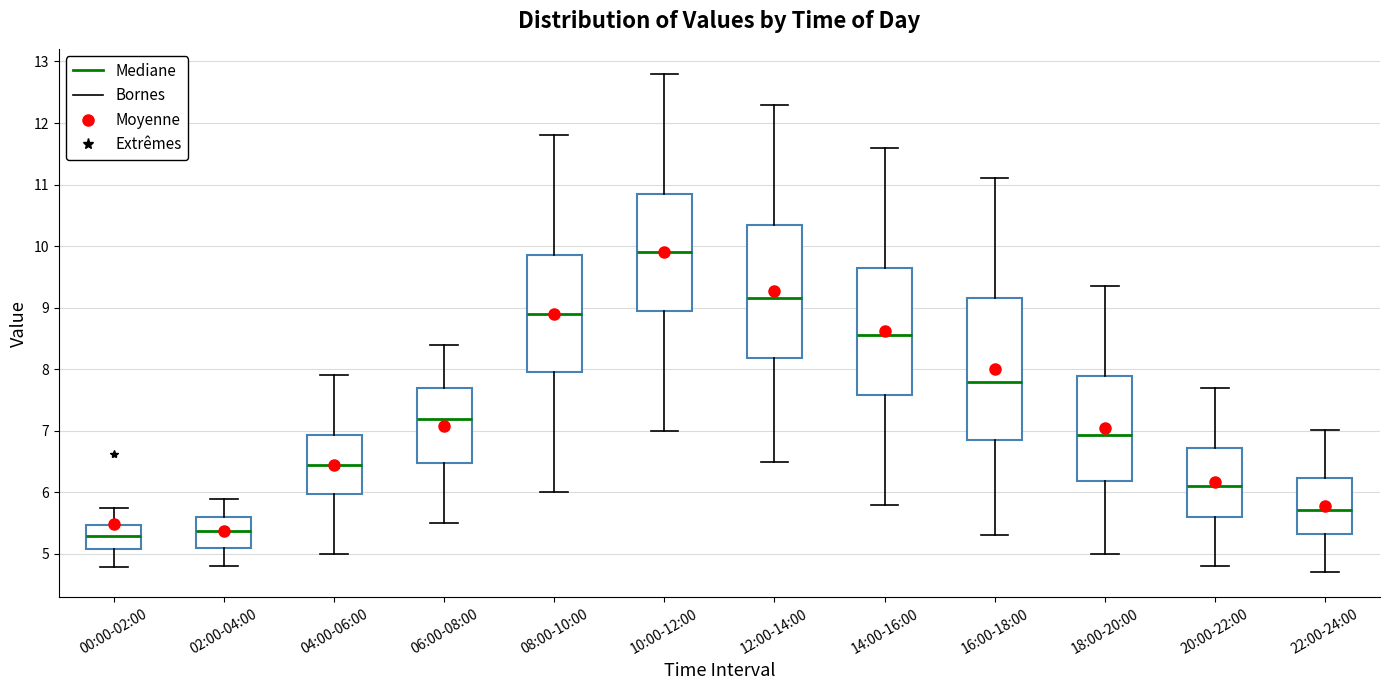

Where is the upper edge of the box for 18:00-20:00 on the y-axis? The values are not printed on the chart, so give them approximately, as read against the axis.

7.9